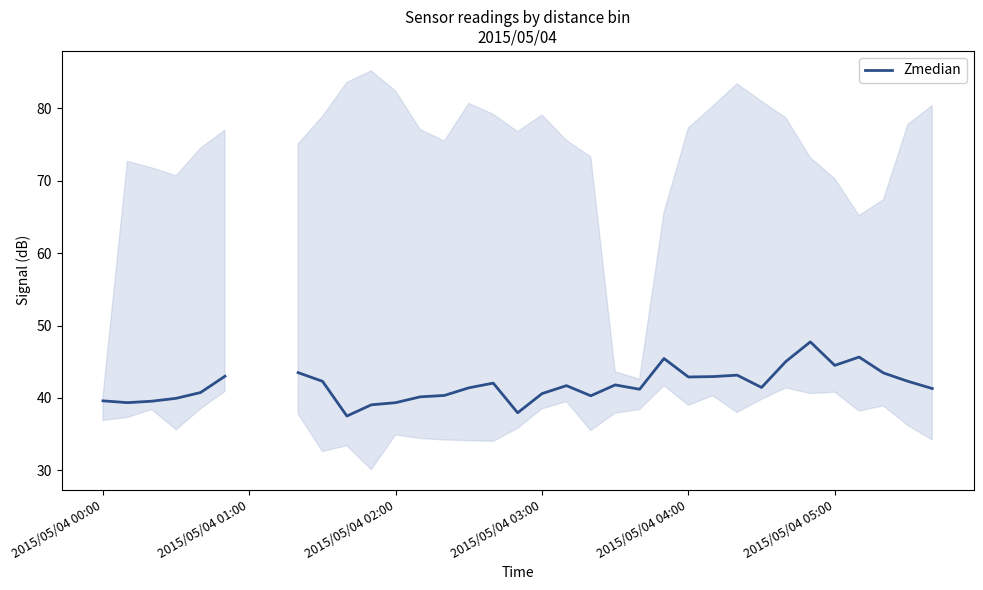

How many points are lower than both their immediate neighbors (excluding endpoints)?

8